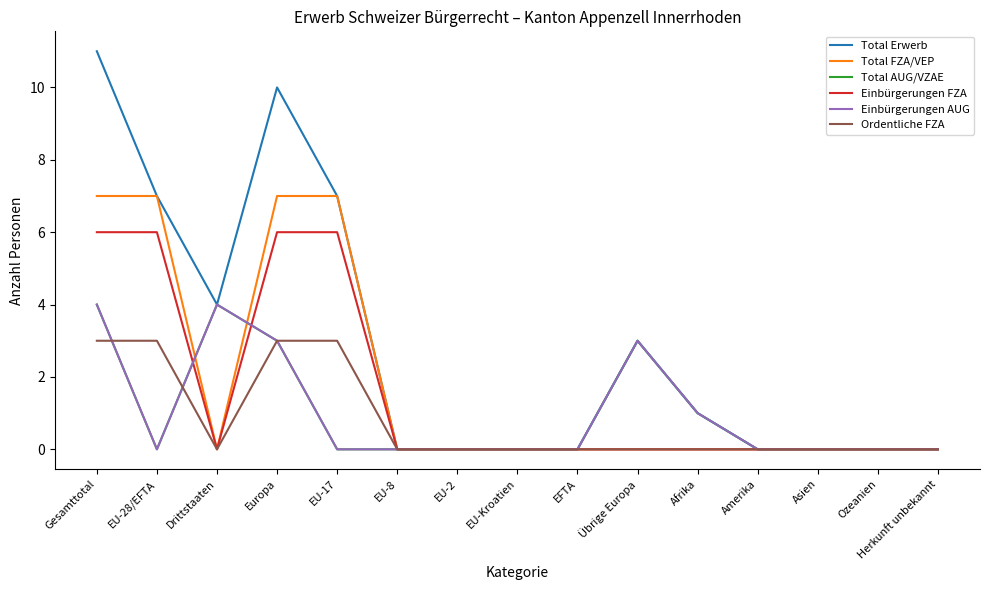

True or false: Total AUG/VZAE has a value of 5 at Übrige Europa.

False